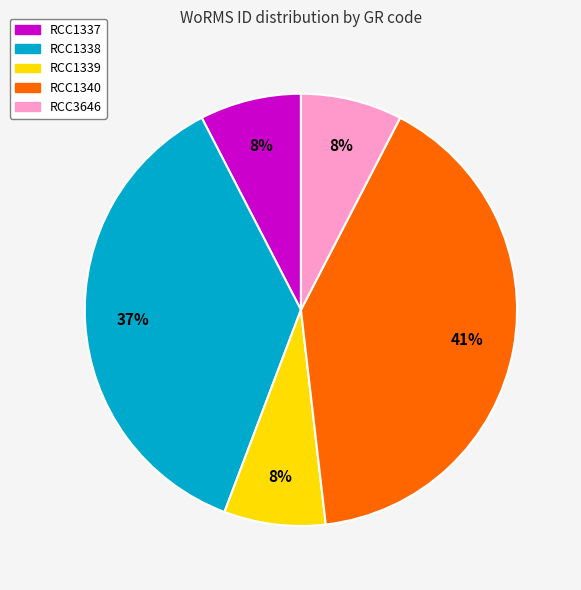

What is the ratio of the value at RCC3646 to the value at RCC1337?

1.0